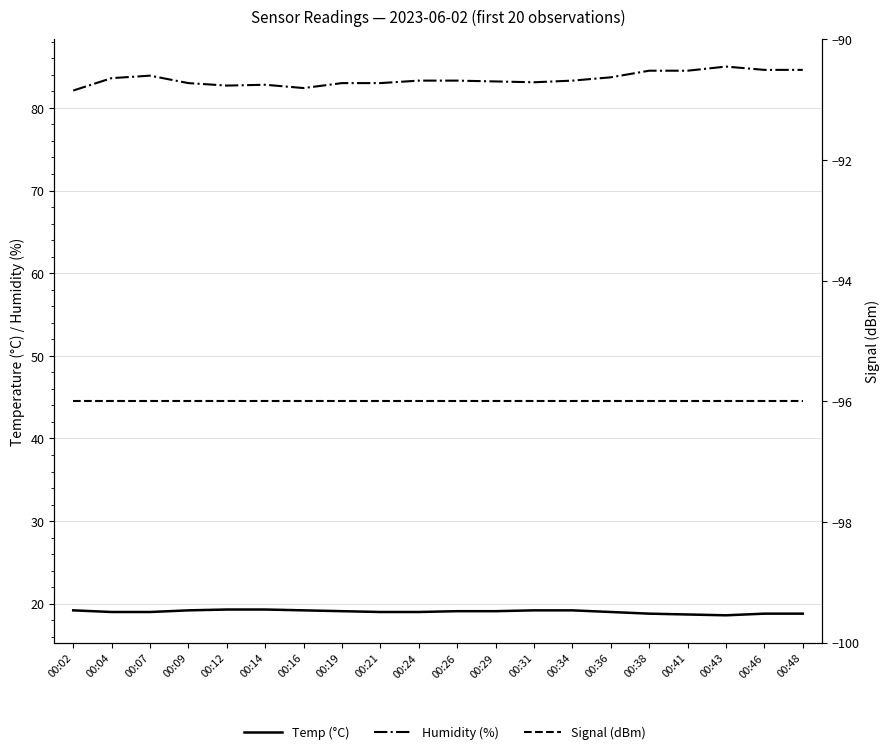

How many lines are shown in the chart?

3